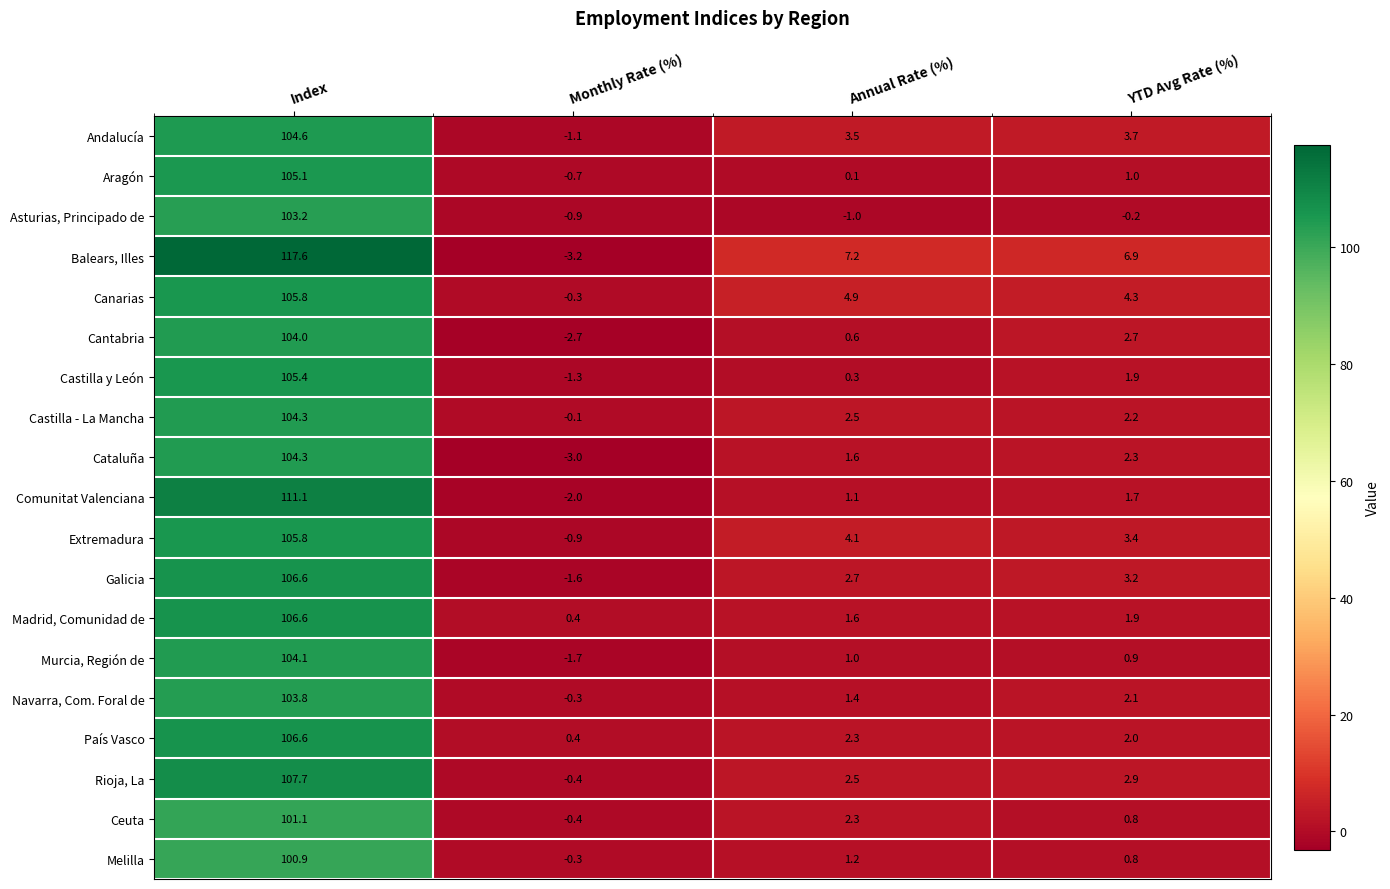

What is the maximum value shown in the chart?

117.6